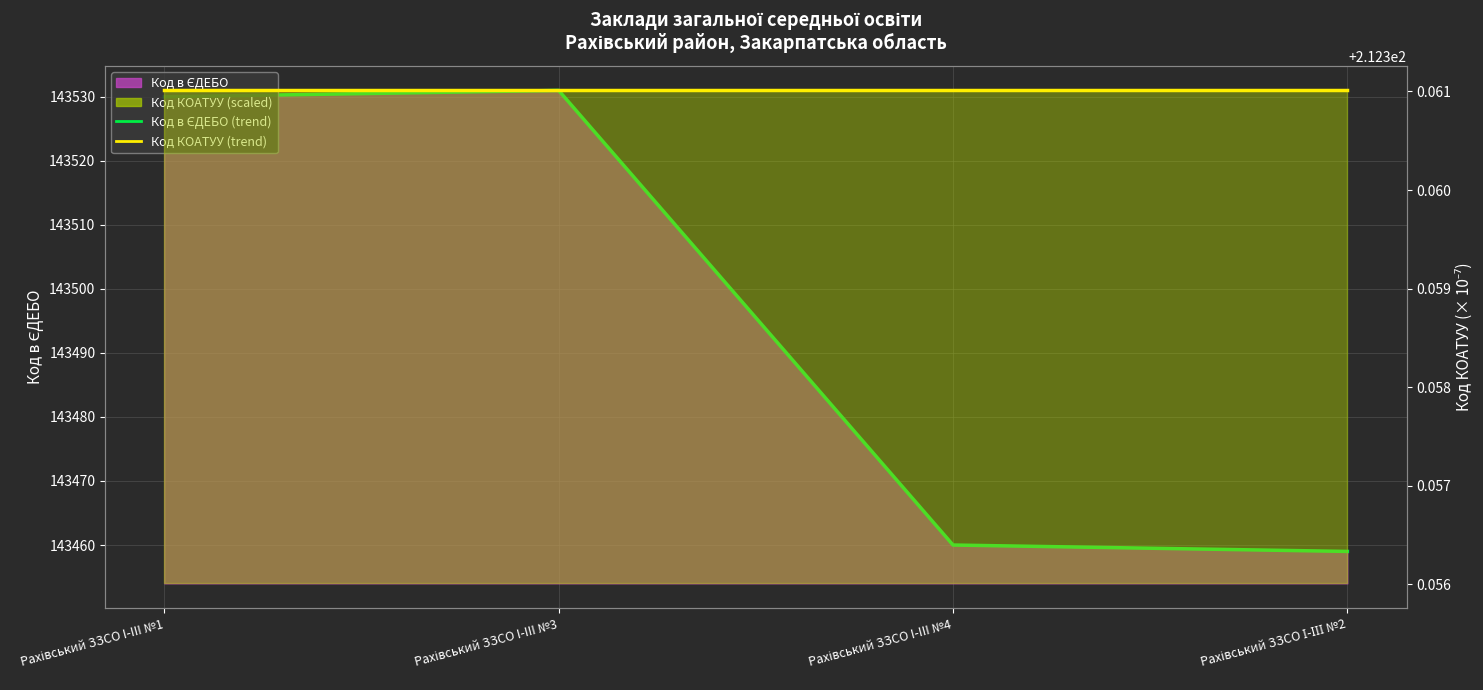

How many lines are shown in the chart?

2